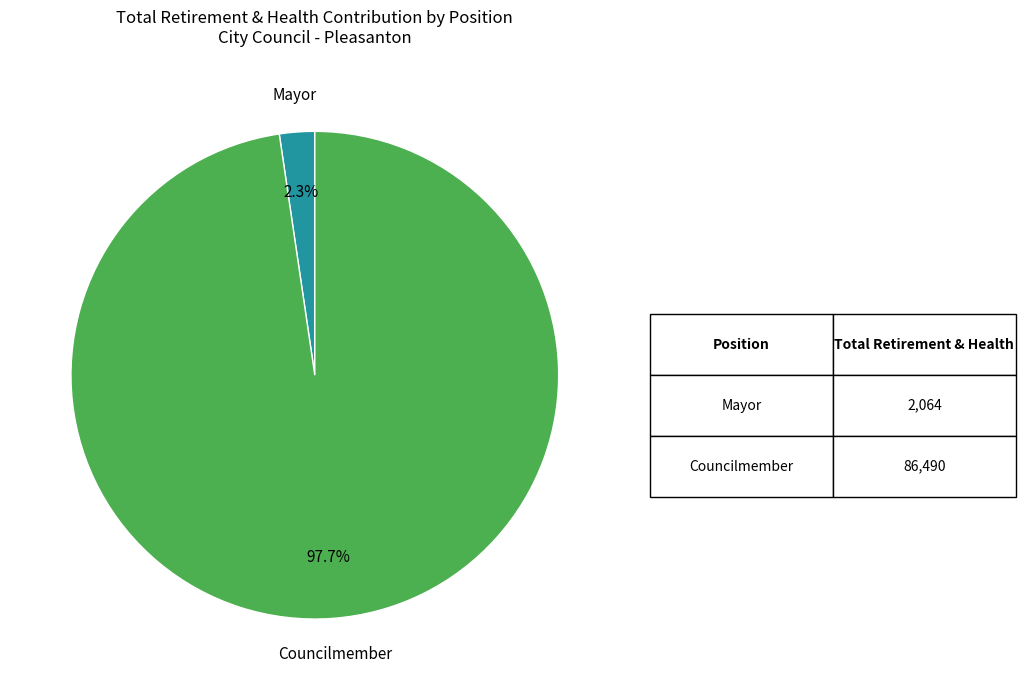

Does any single category account for the majority?

Yes